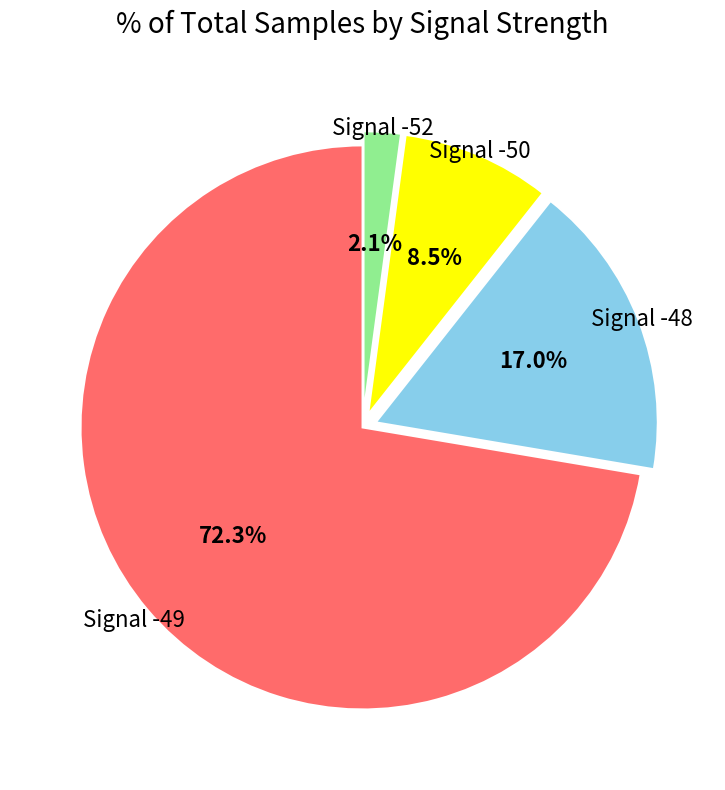

Count the number of slices in the pie.

4